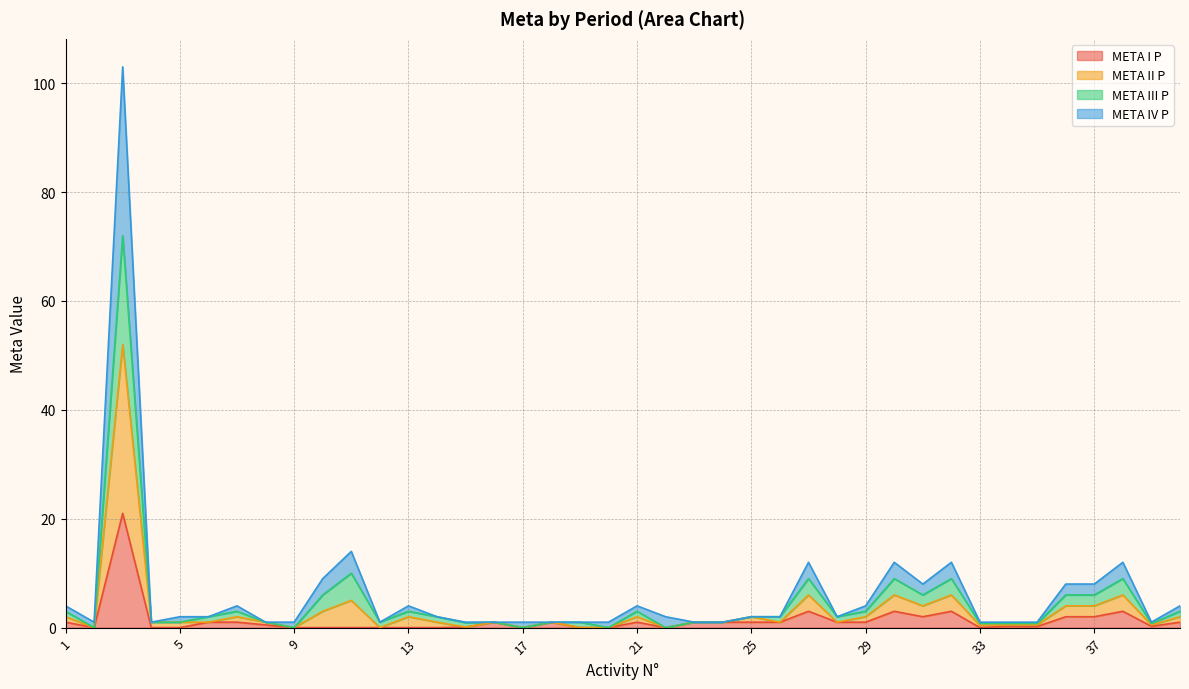

How many categories are shown in the chart?

40